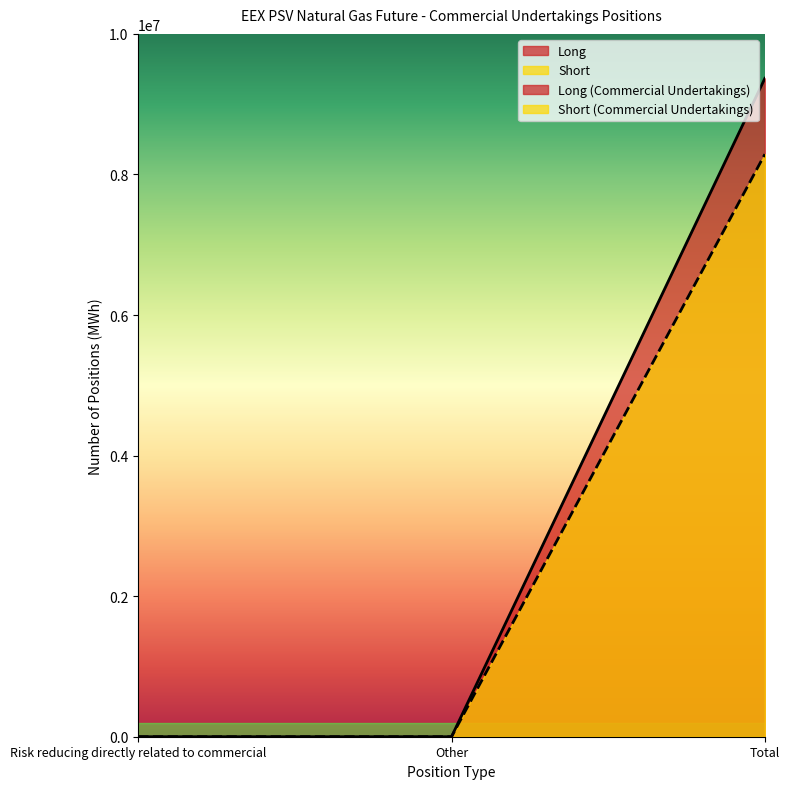

At which label does Short reach its peak?

Total